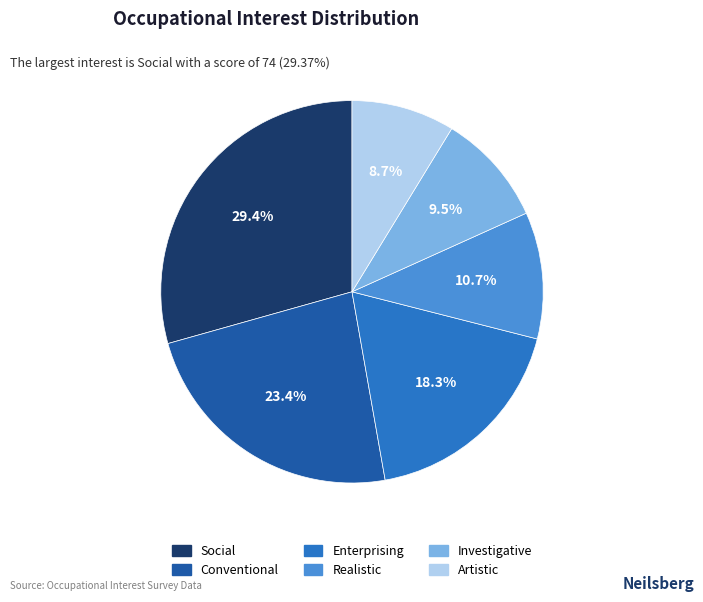

What is the smallest slice in the pie chart?

Artistic